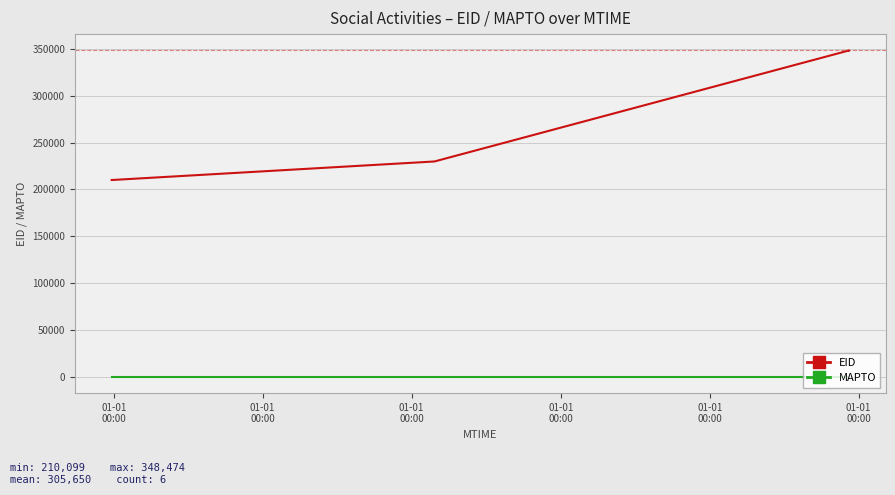

What is the minimum value for EID?

210099